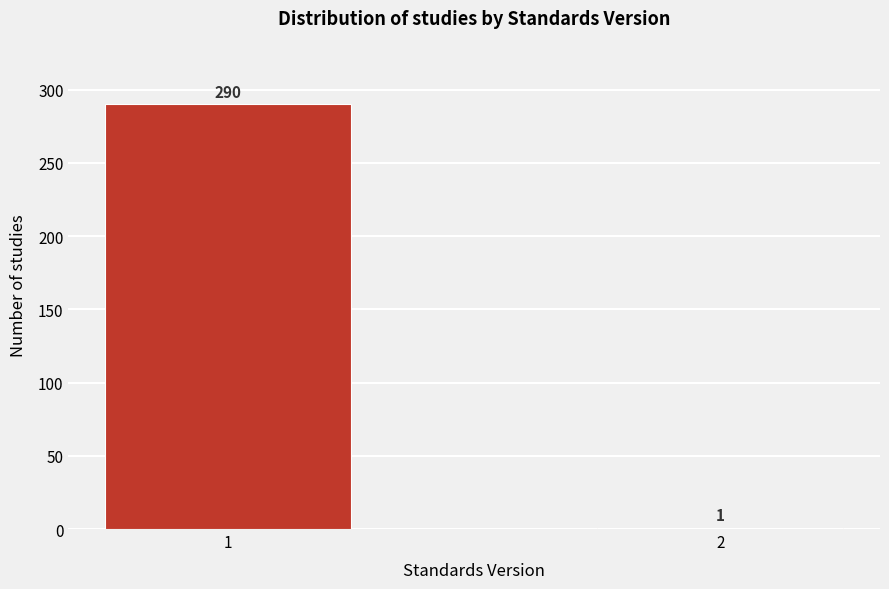

Reading left to right, extract all data points from this chart.

1=290	2=1